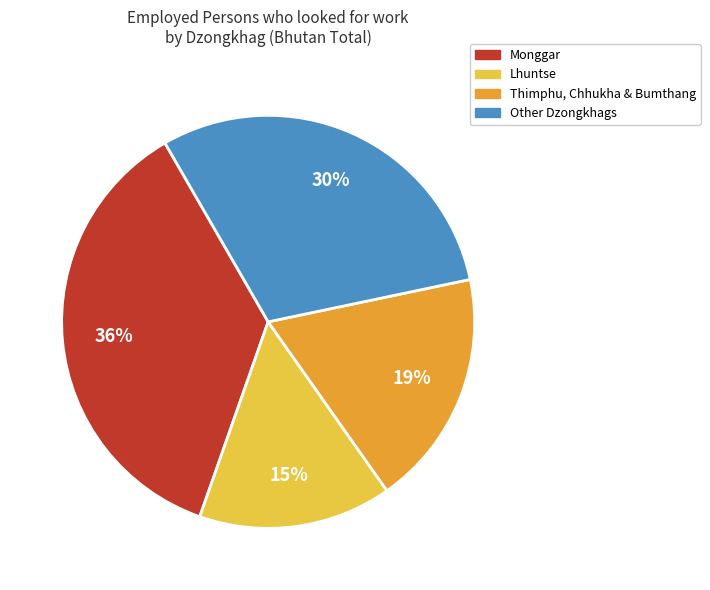

To the nearest percent, what is the average slice percentage?

25%